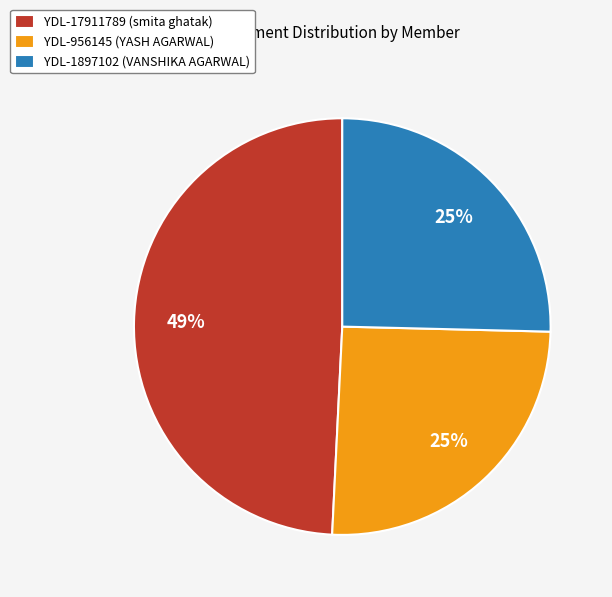

True or false: YDL-1897102 (VANSHIKA AGARWAL) accounts for 38% of the total.

False